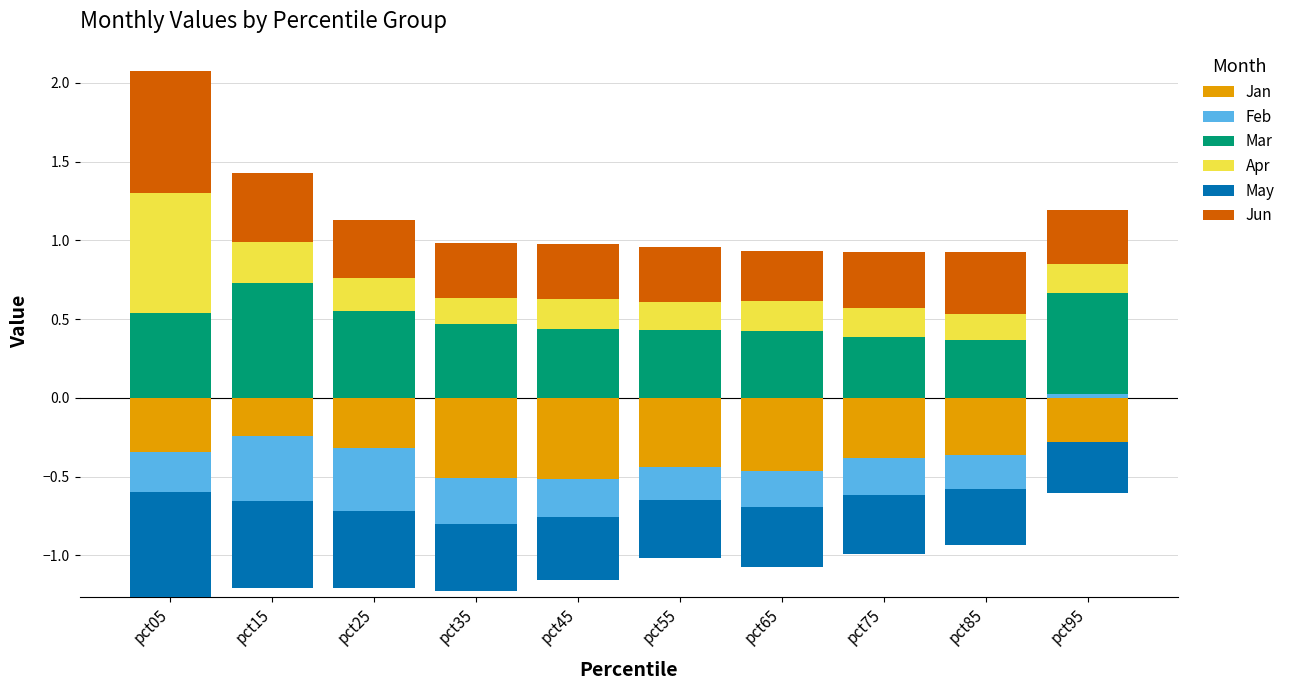

Is the value of Feb at pct75 greater than the value of Mar at pct75?

No